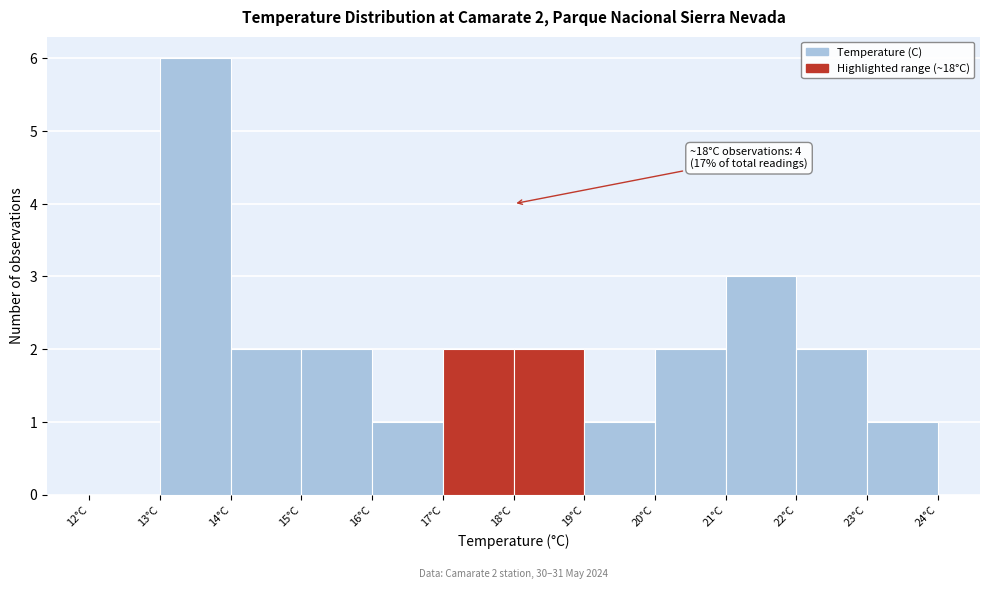

Which range on the x-axis has the tallest bar?

13 to 14